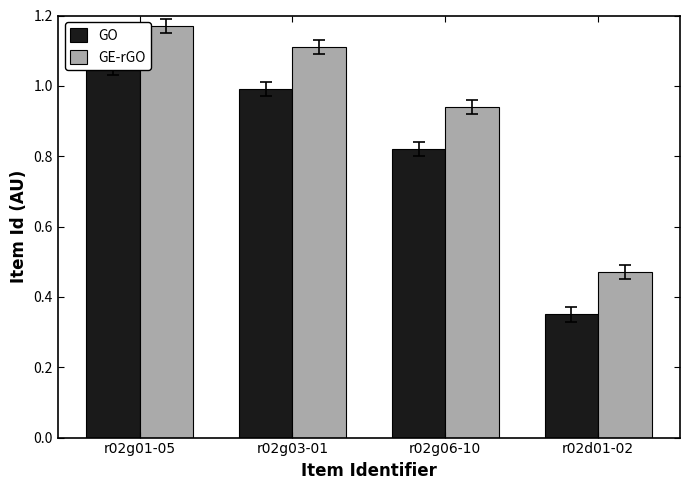

Between r02g06-10 and r02d01-02, which series saw the biggest shift?

GO